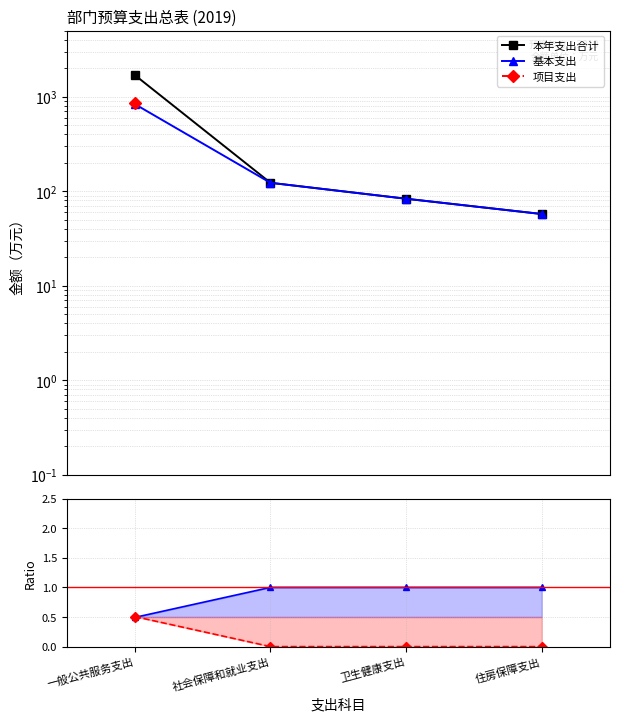

Where does the 本年支出合计 series first go above 122?

一般公共服务支出